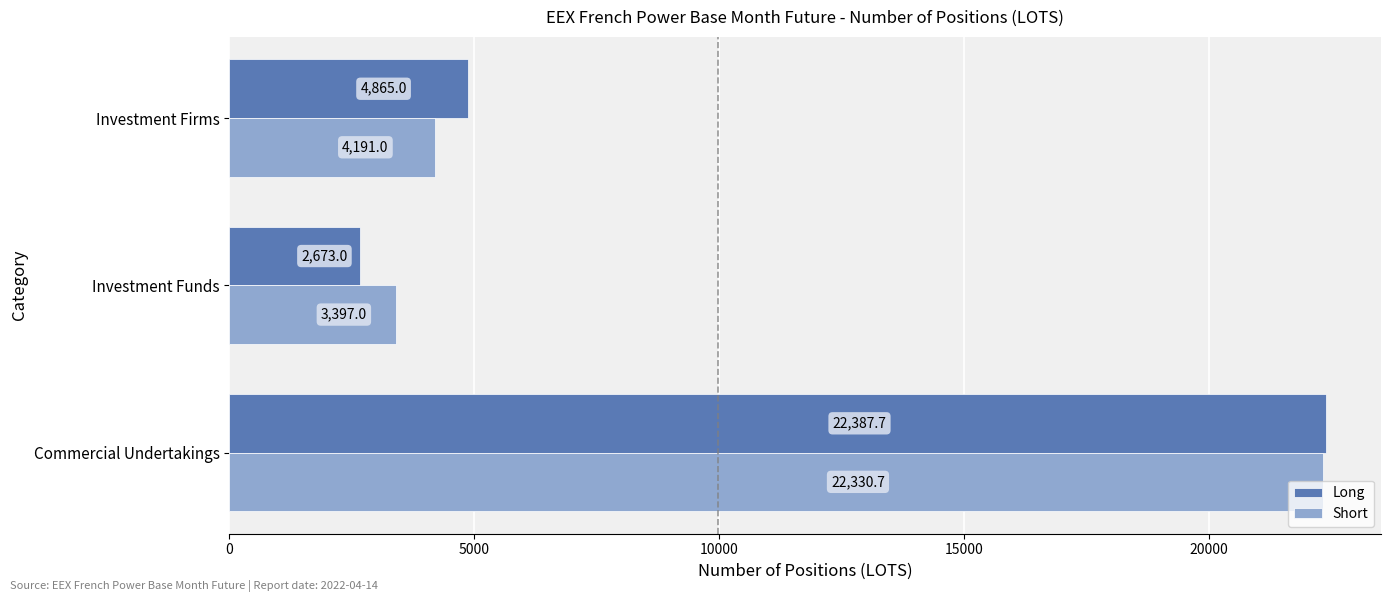

What is the total value across all series at Commercial Undertakings?

44718.4